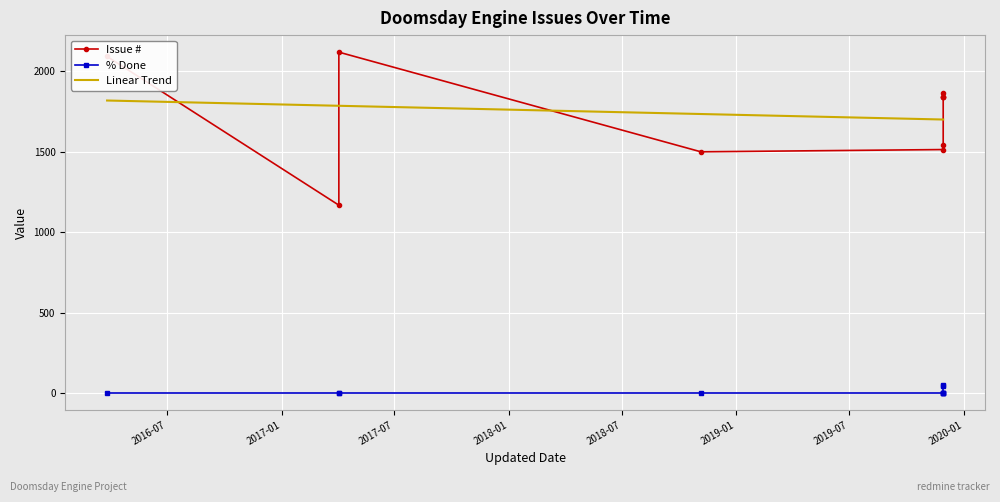

What is the average value of the % Done series?

8.7